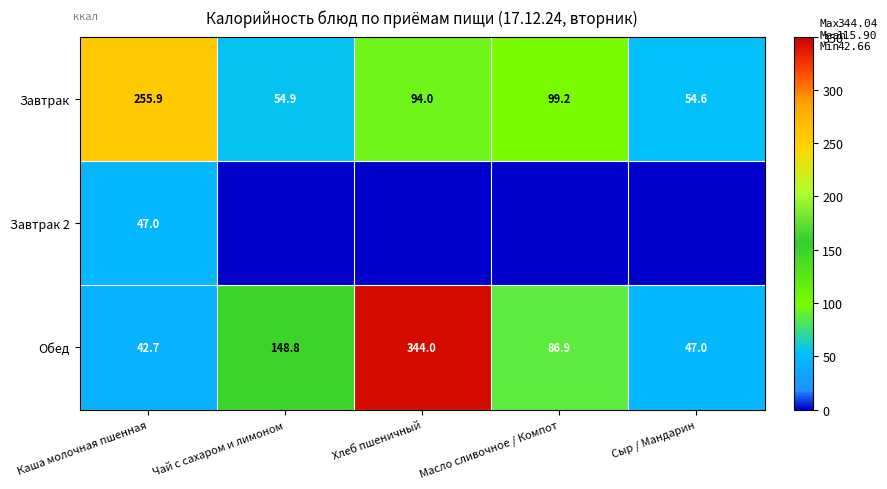

What is the average value of the Обед series?

133.9